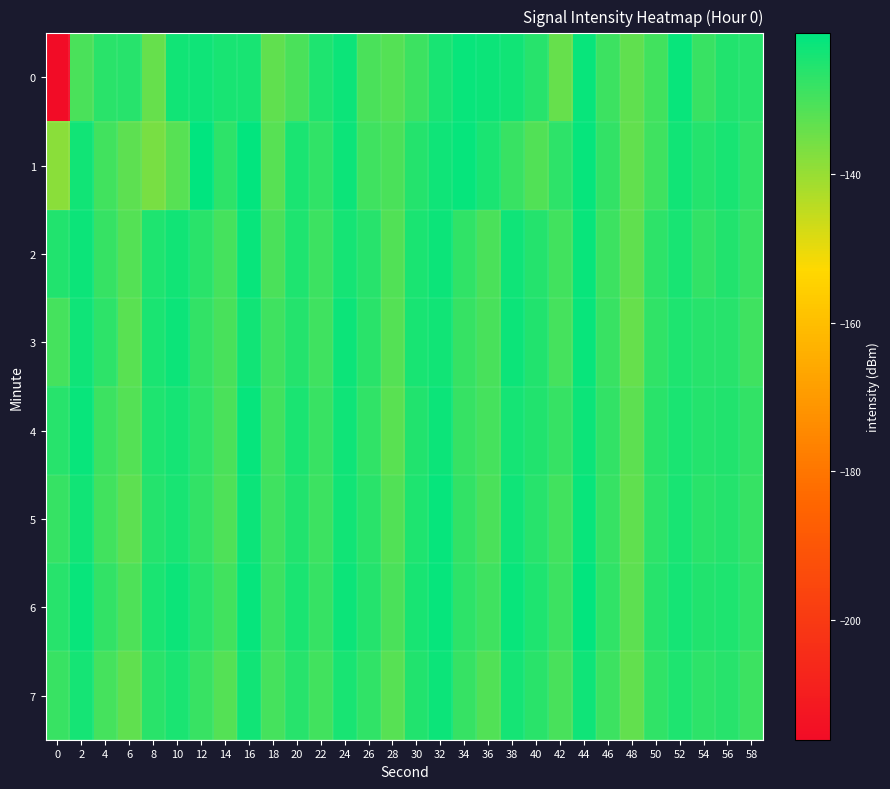

At which category does the chart reach its peak across all series?

12